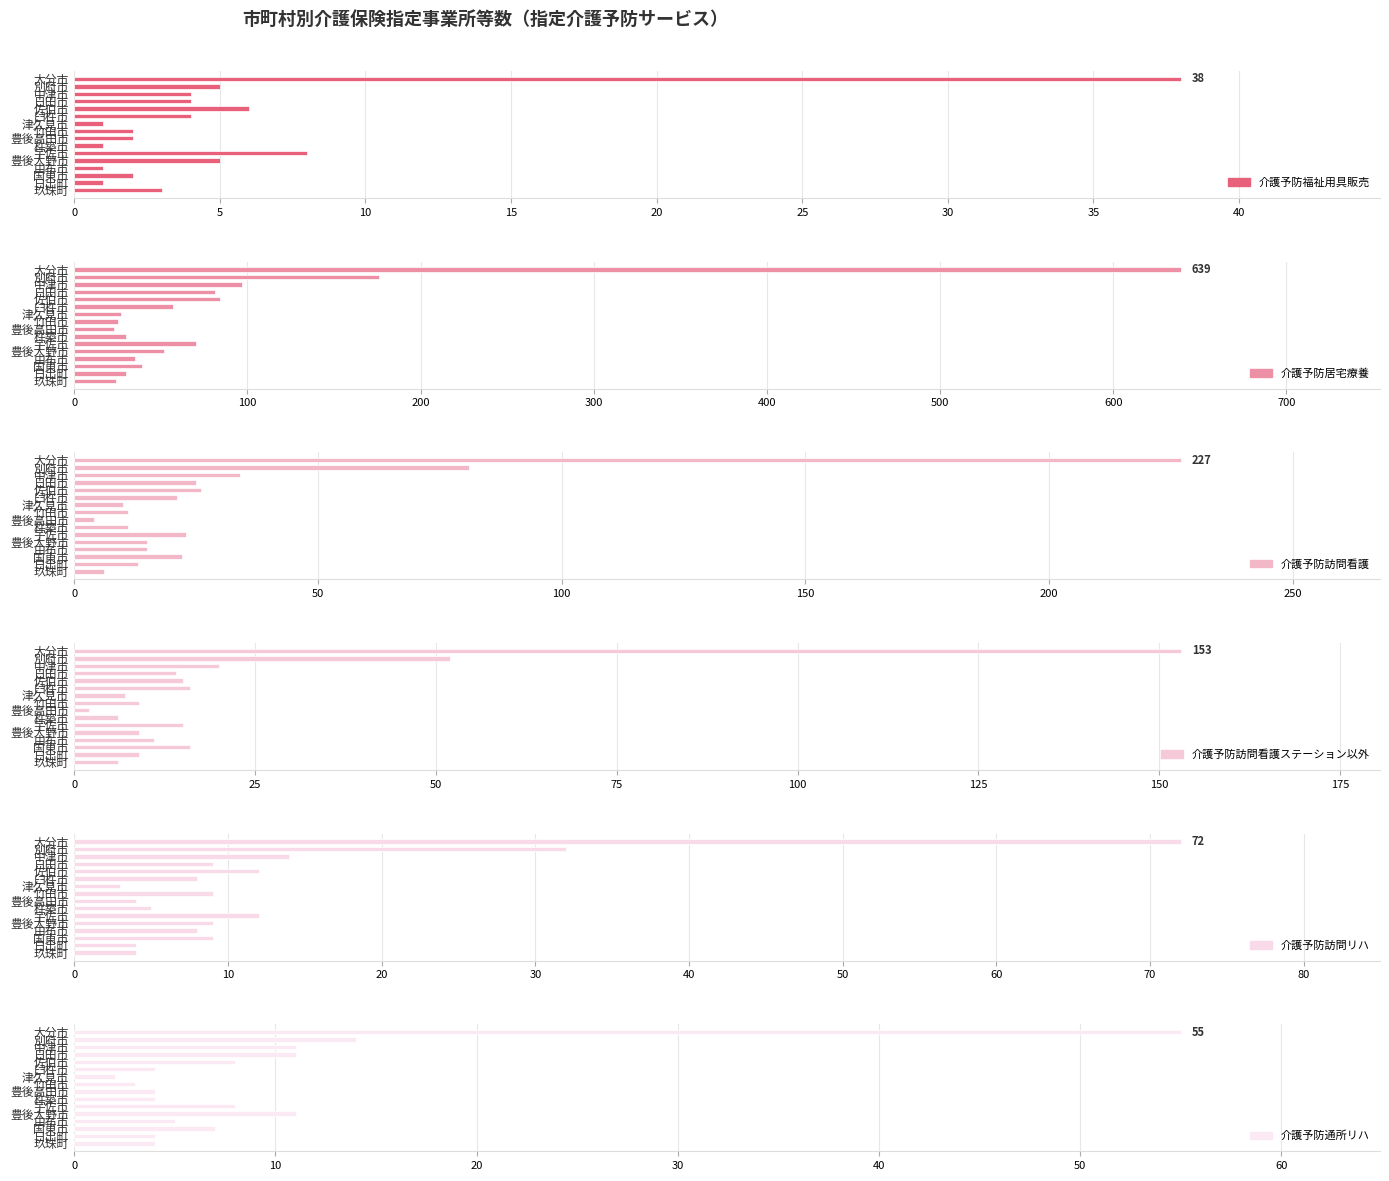

Is it true that 介護予防居宅療養 equals 26 at 佐伯市?

False